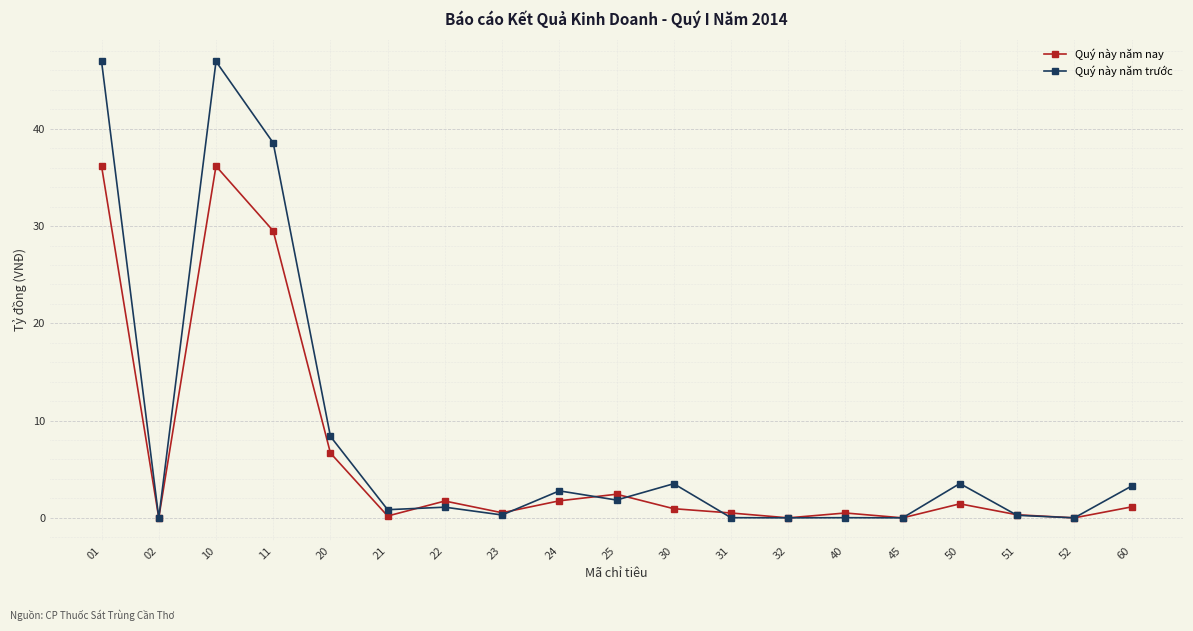

What is the difference between the highest and lowest values at 51?

0.1